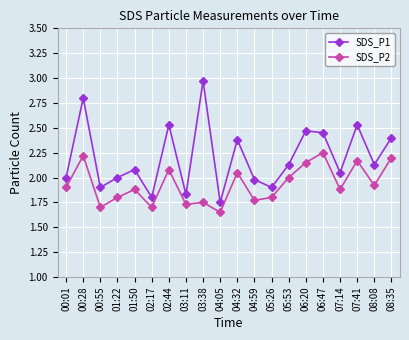

Rank the series by their maximum value, from lowest to highest.

SDS_P2, SDS_P1